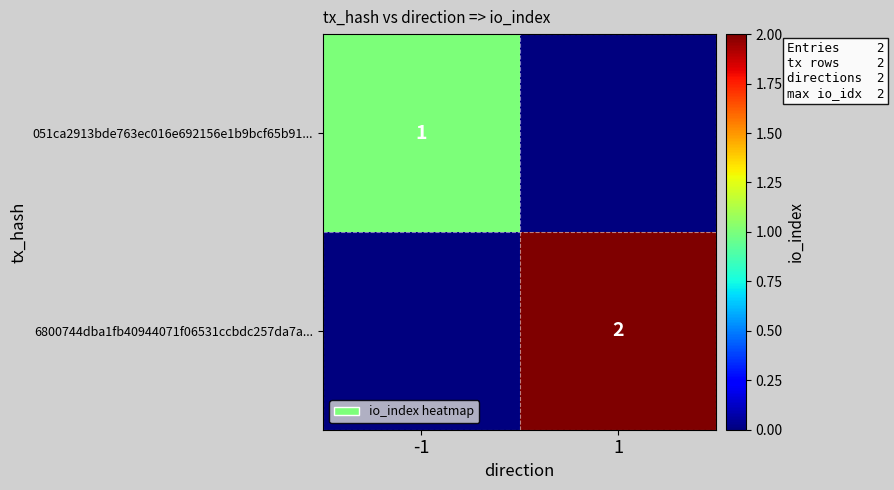

True or false: 051ca2913bde763ec016e692156e1b9bcf65b91... has a value of 1 at -1.

True